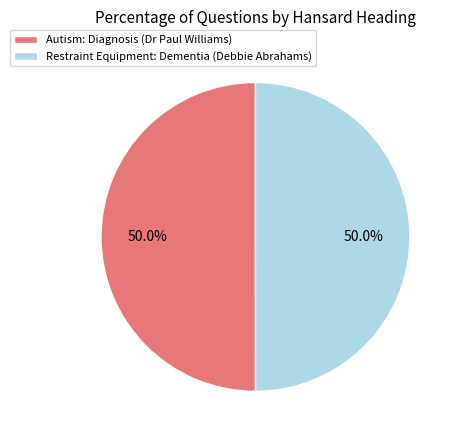

To the nearest percent, what is the average slice percentage?

50%